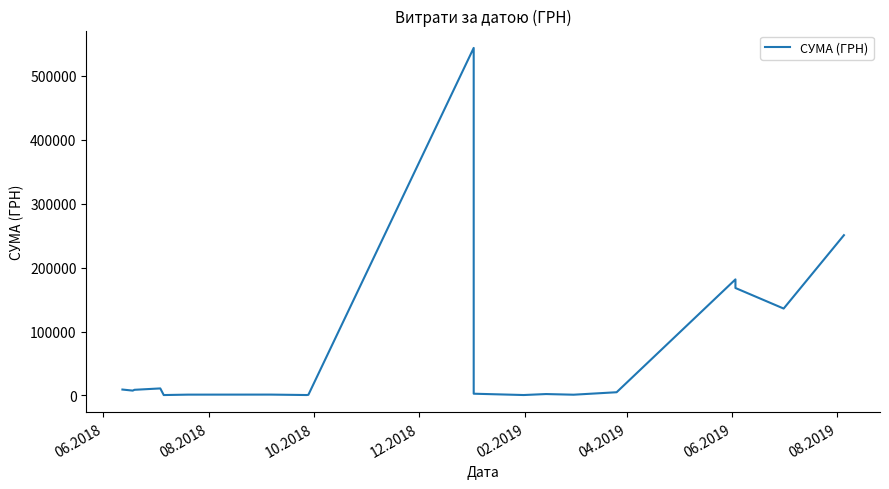

What position from the left is 06.2019?

7